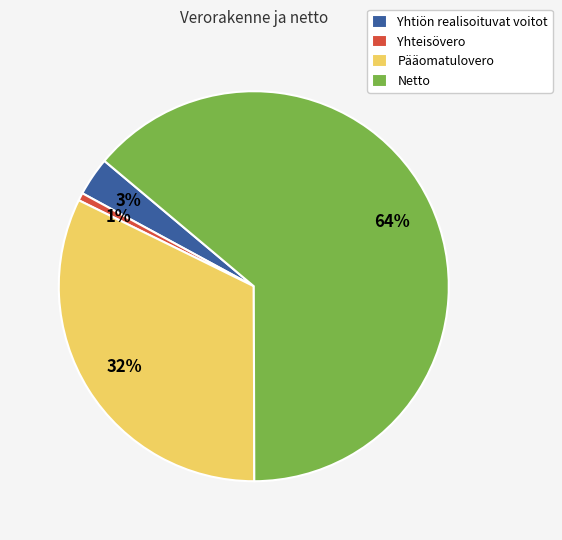

Count the number of slices in the pie.

4